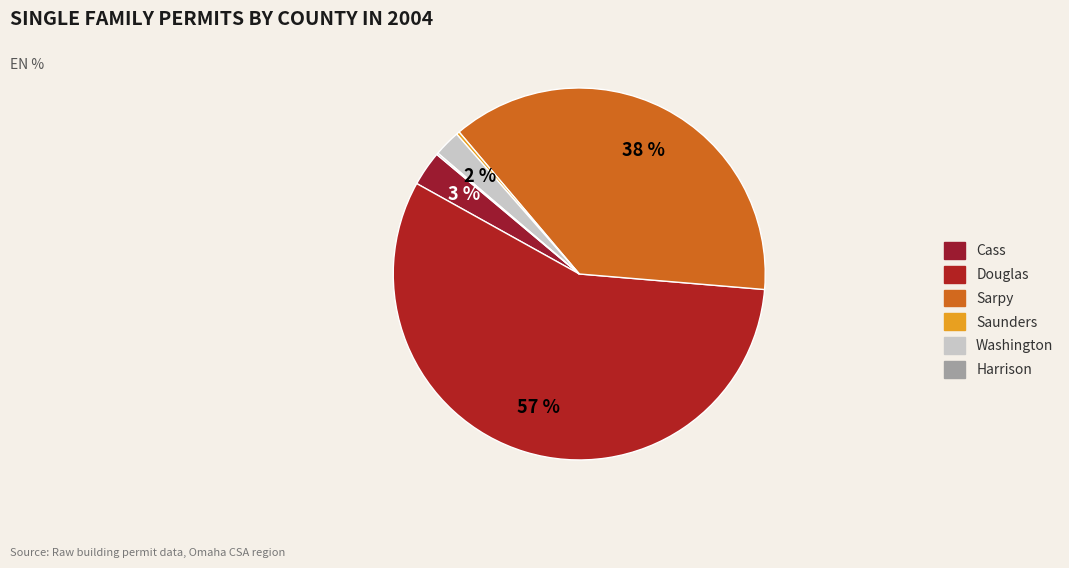

What is the smallest slice in the pie chart?

Harrison